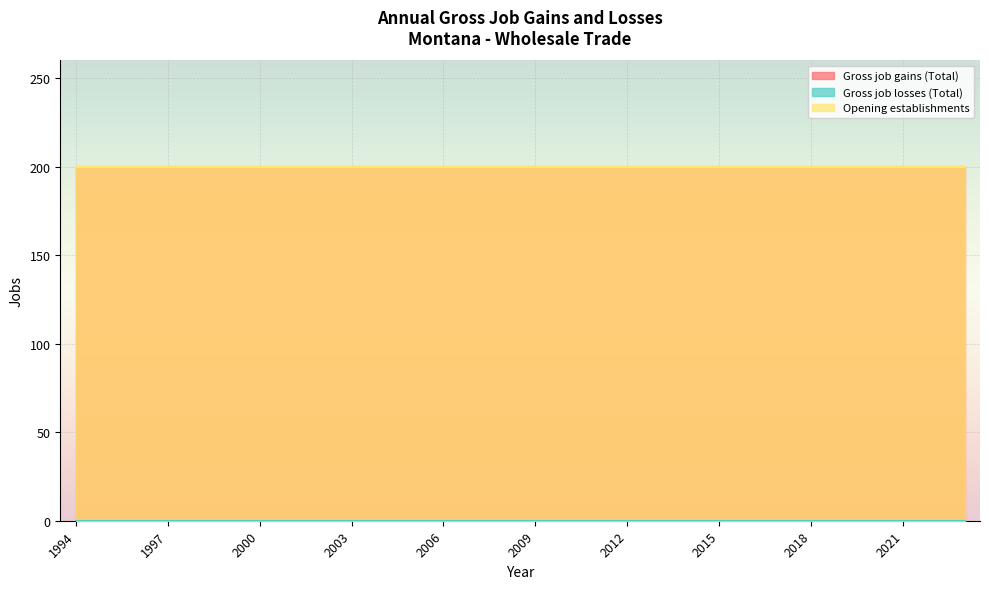

Reading right to left, list all the values displayed in this chart.

Gross job gains (Total): 2023=200	2022=200	2021=200	2020=200	2019=200	2018=200	2017=200	2016=200	2015=200	2014=200	2013=200	2012=200	2011=200	2010=200	2009=200	2008=200	2007=200	2006=200	2005=200	2004=200	2003=200	2002=200	2001=200	2000=200	1999=200	1998=200	1997=200	1996=200	1995=200	1994=200
Gross job losses (Total): 2023=0	2022=0	2021=0	2020=0	2019=0	2018=0	2017=0	2016=0	2015=0	2014=0	2013=0	2012=0	2011=0	2010=0	2009=0	2008=0	2007=0	2006=0	2005=0	2004=0	2003=0	2002=0	2001=0	2000=0	1999=0	1998=0	1997=0	1996=0	1995=0	1994=0
Opening establishments: 2023=200	2022=200	2021=200	2020=200	2019=200	2018=200	2017=200	2016=200	2015=200	2014=200	2013=200	2012=200	2011=200	2010=200	2009=200	2008=200	2007=200	2006=200	2005=200	2004=200	2003=200	2002=200	2001=200	2000=200	1999=200	1998=200	1997=200	1996=200	1995=200	1994=200